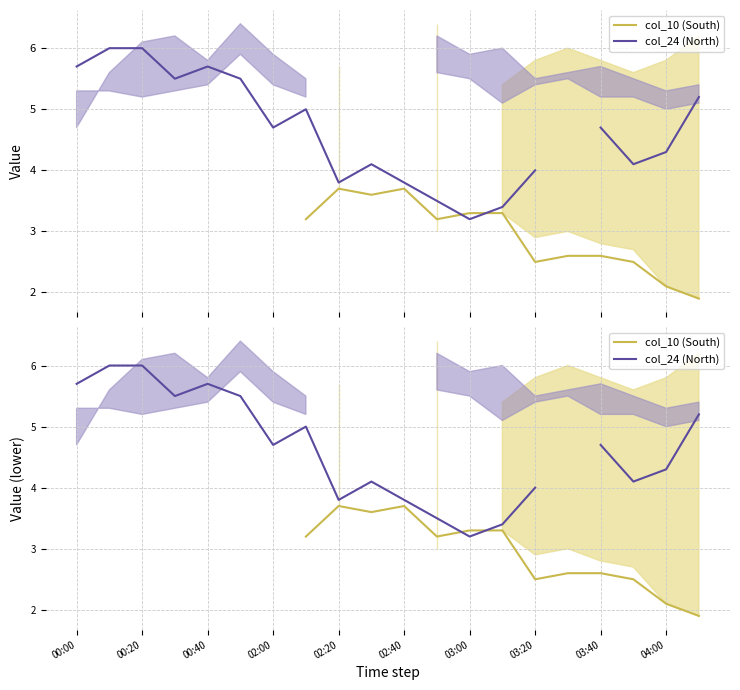

Which series changed the most between 02:00 and 19?

col_24 (North)